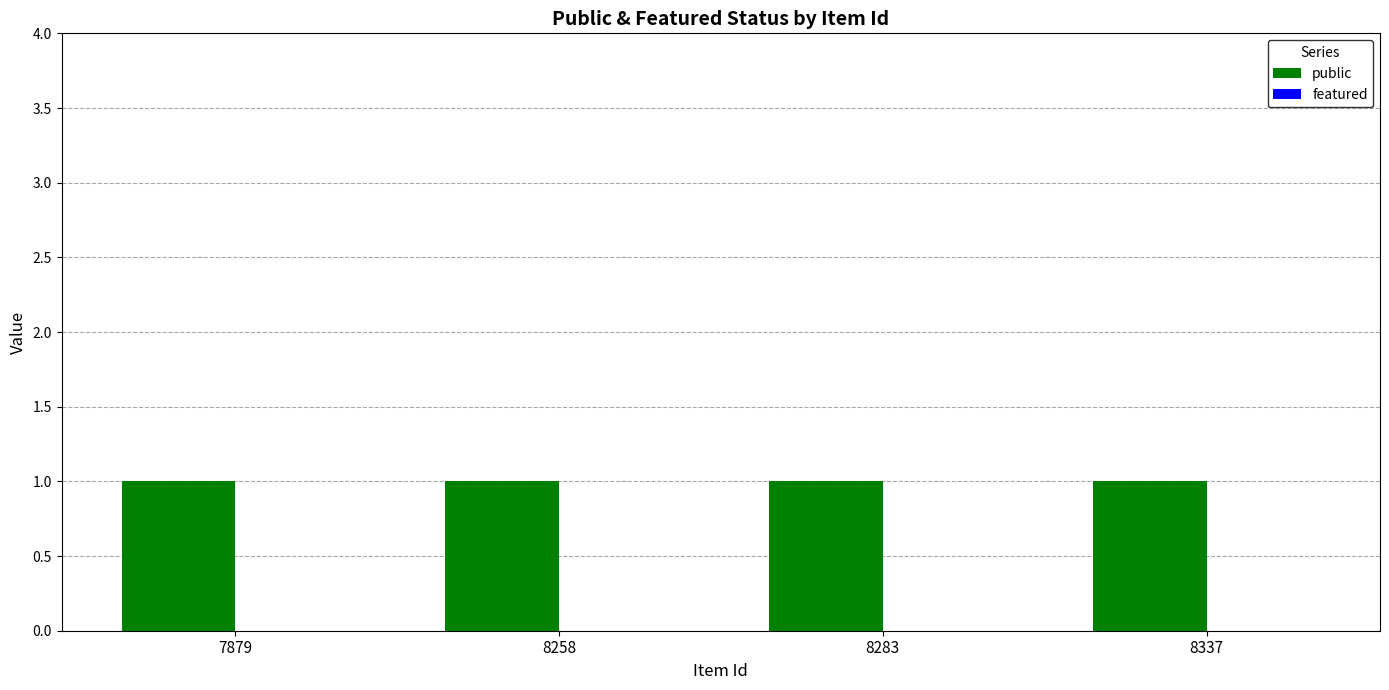

Reading left to right, what are all the values shown in this chart?

public: 1	1	1	1
featured: 0	0	0	0